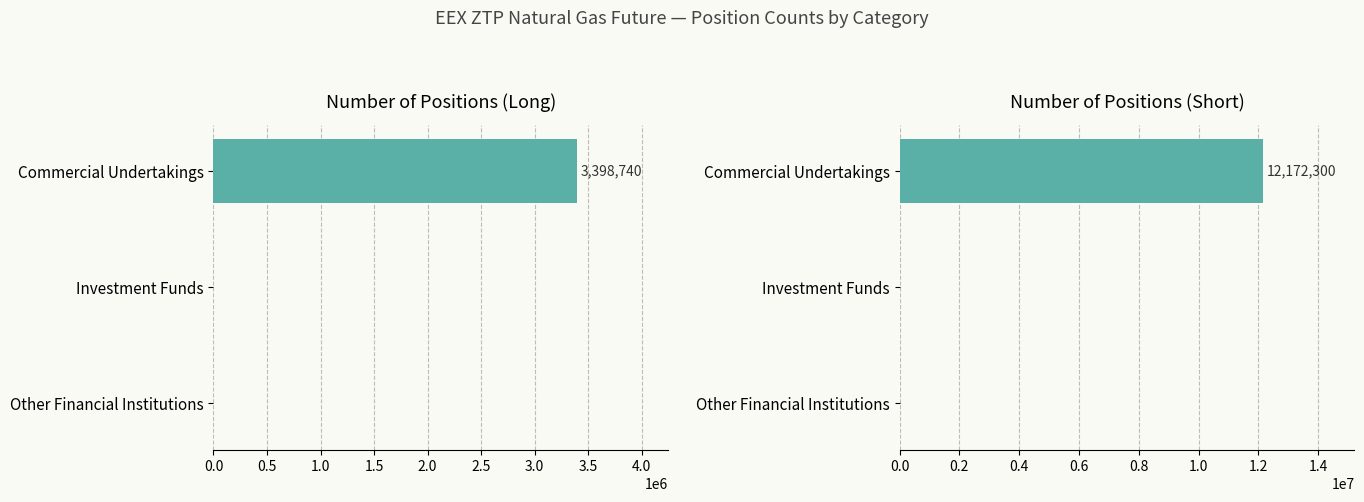

Which series has the widest spread of values?

Short